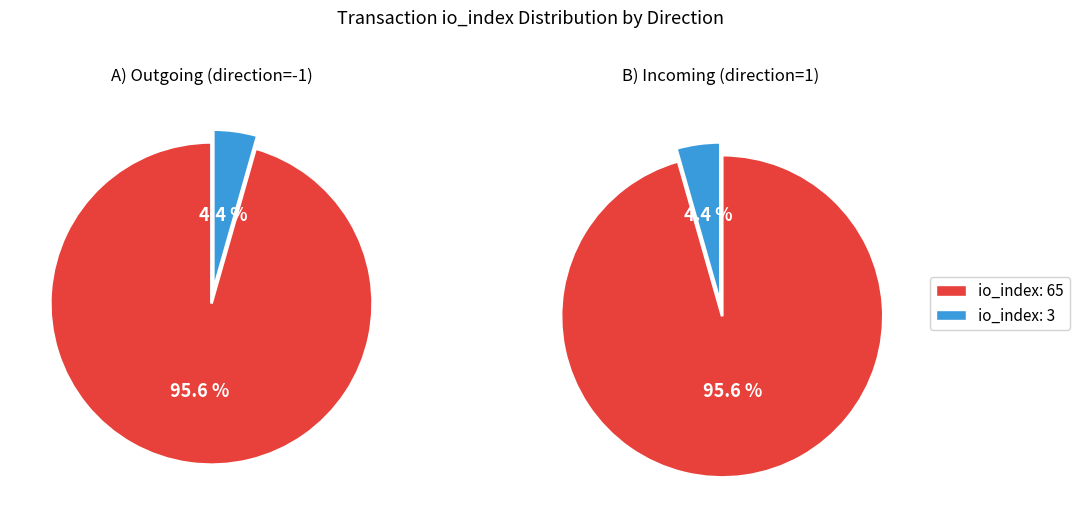

Is it true that io_index: 3 is 16% of the pie?

False